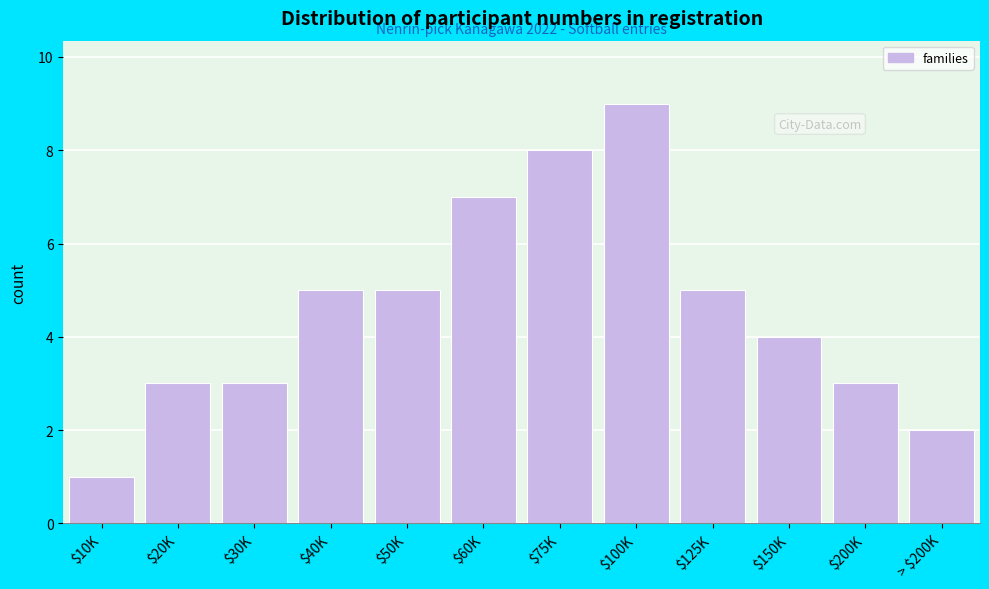

Reading left to right, transcribe all the data shown in this chart.

1	3	3	5	5	7	8	9	5	4	3	2